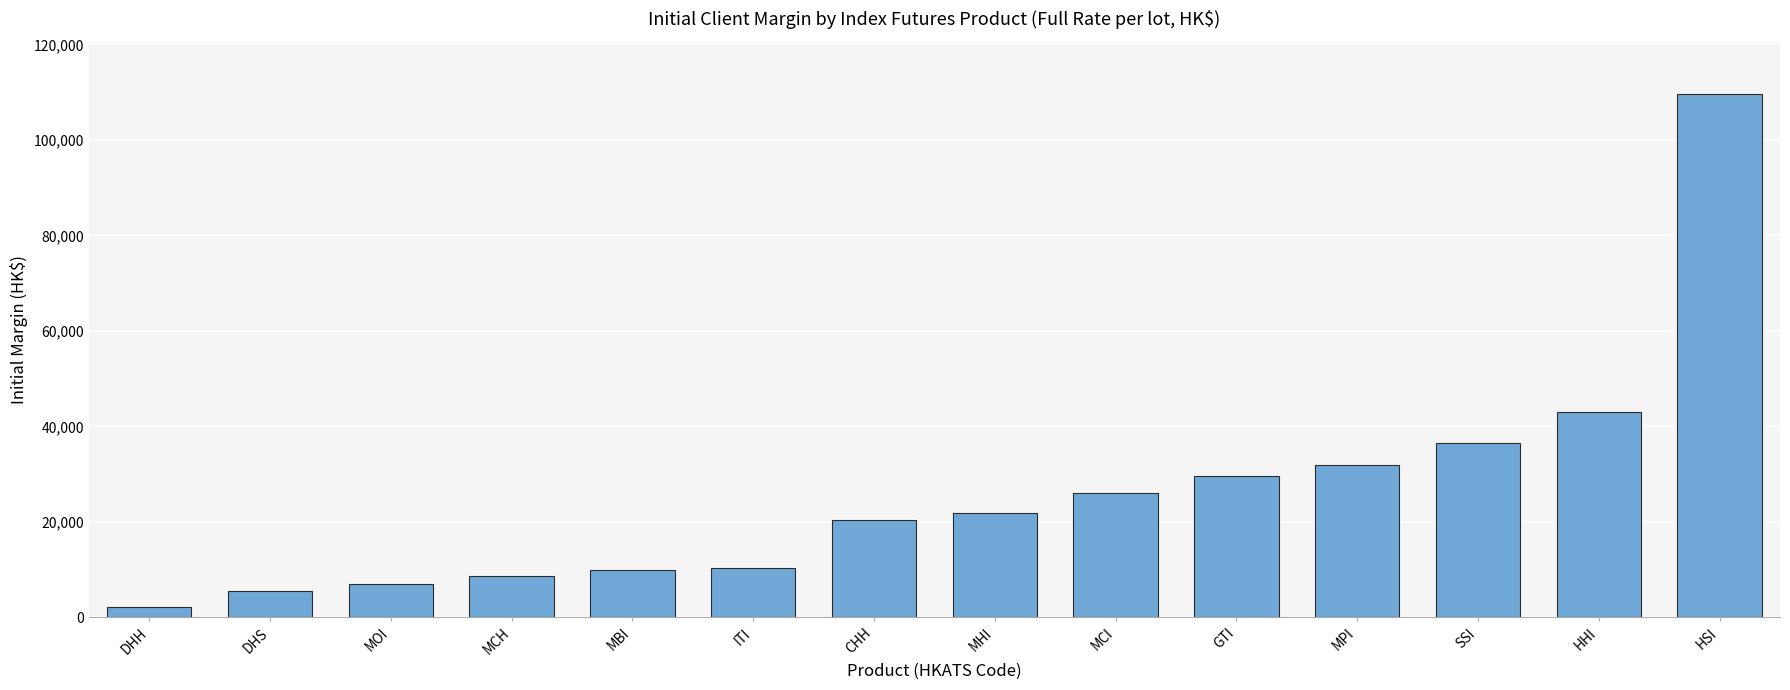

How many bars are there in total?

14